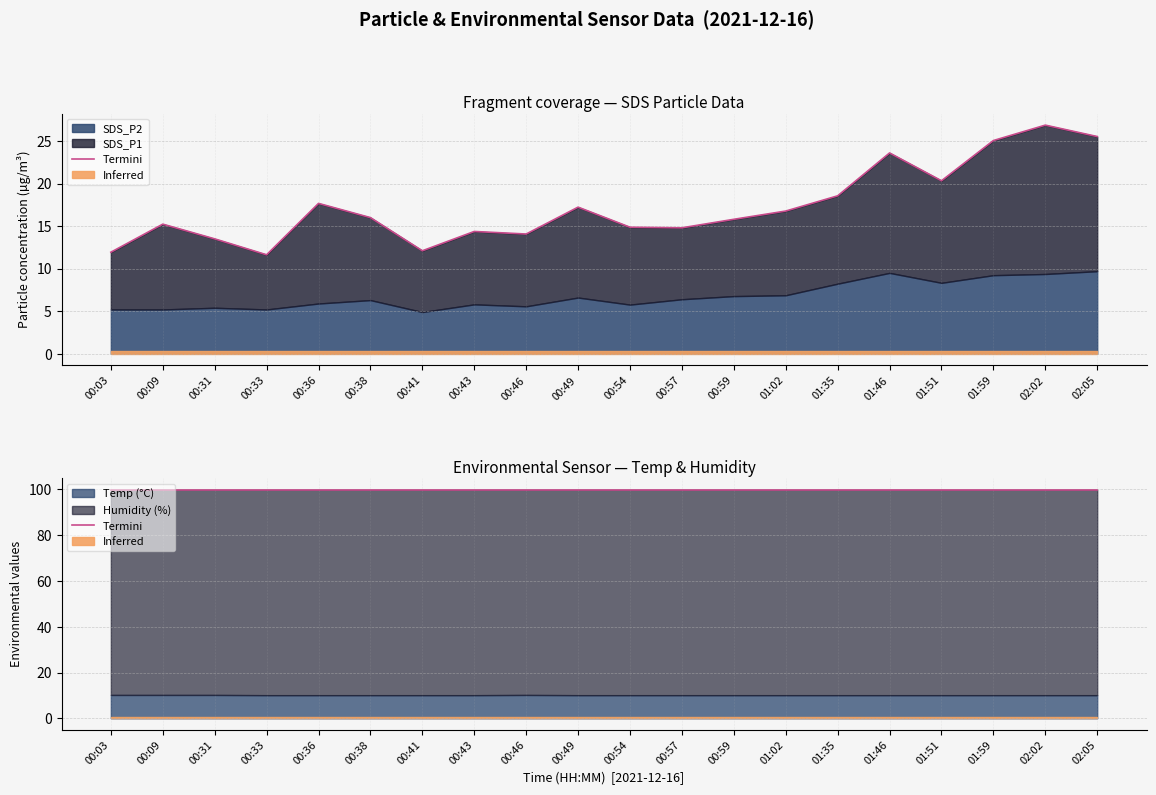

True or false: Temp and Humidity intersect in this chart.

False